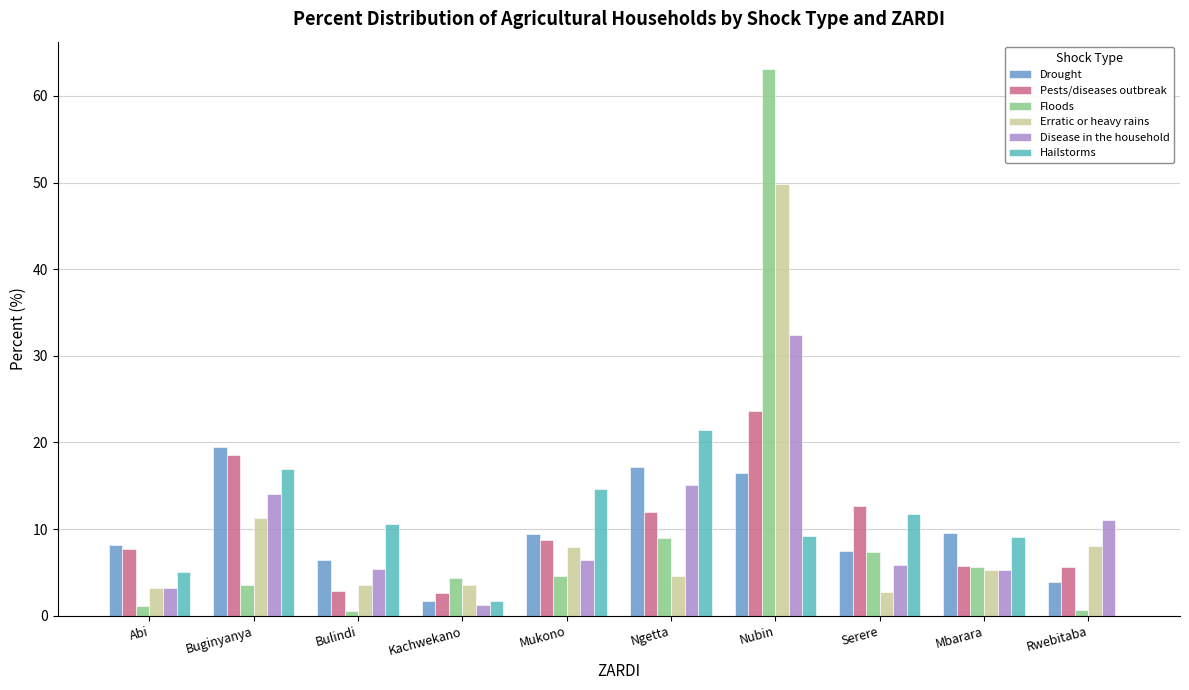

Is the value of Hailstorms at Buginyanya greater than the value of Erratic or heavy rains at Mukono?

Yes